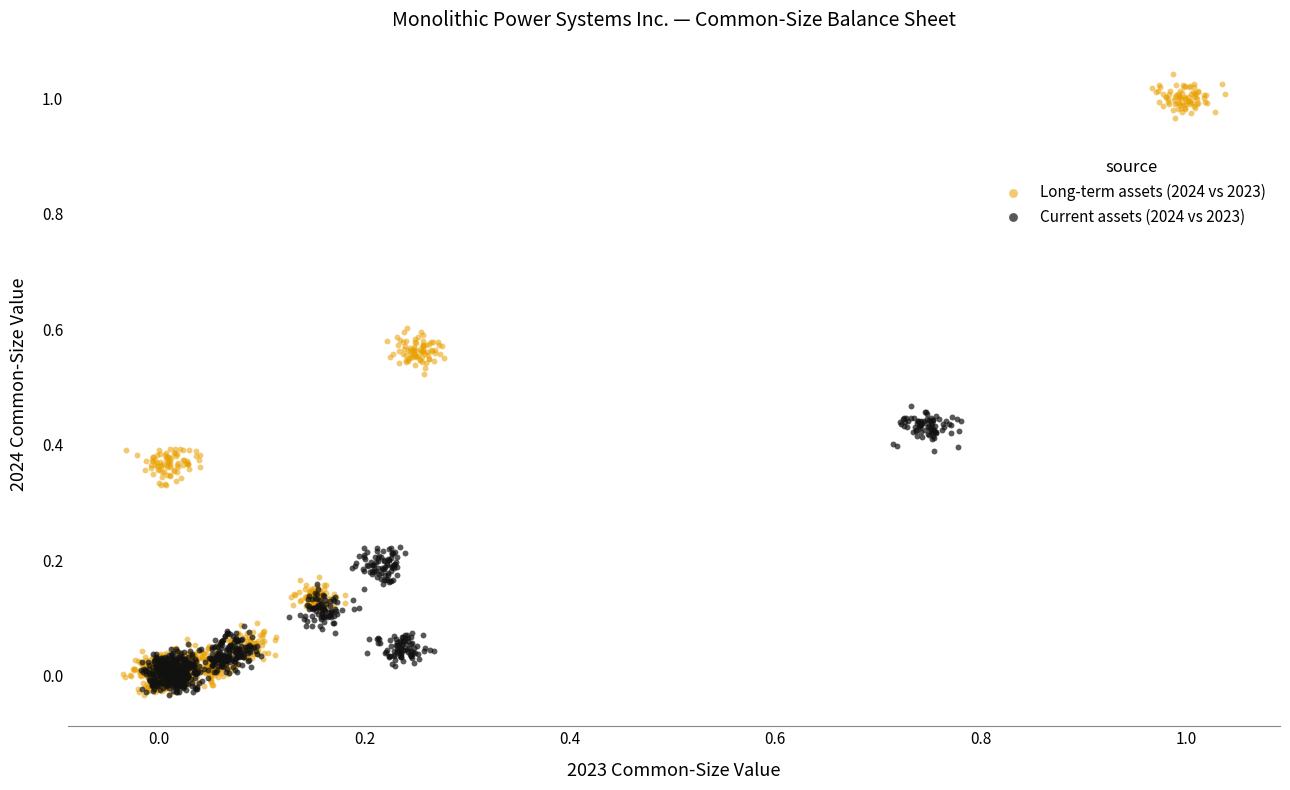

Which series has the largest Y range (max minus min)?

Long-term assets (2024 vs 2023)